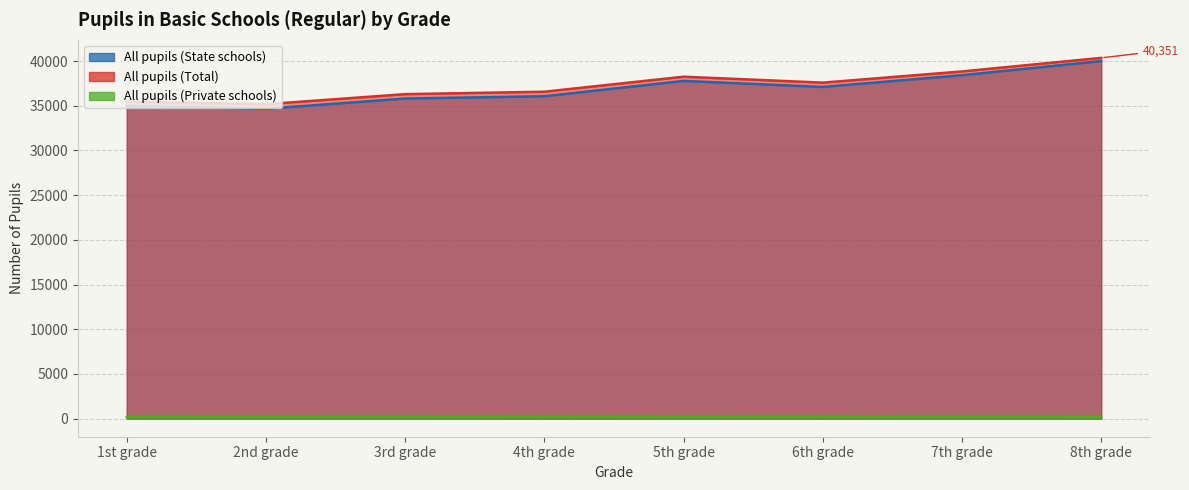

True or false: All pupils (State schools) and All pupils (Total) intersect in this chart.

False